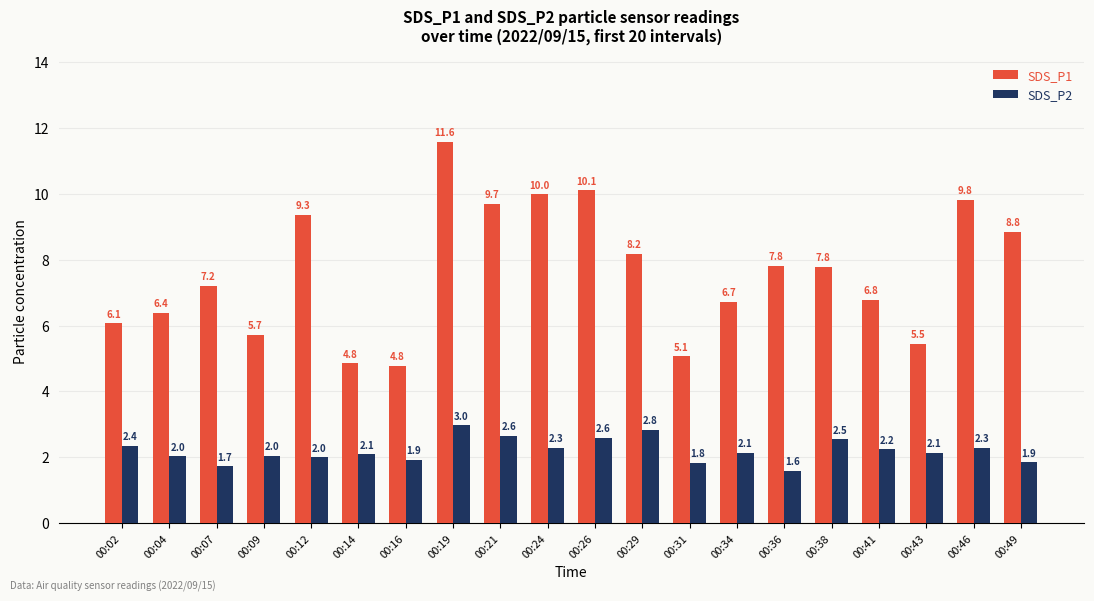

Is it true that SDS_P1 equals 9.8 at 00:46?

True